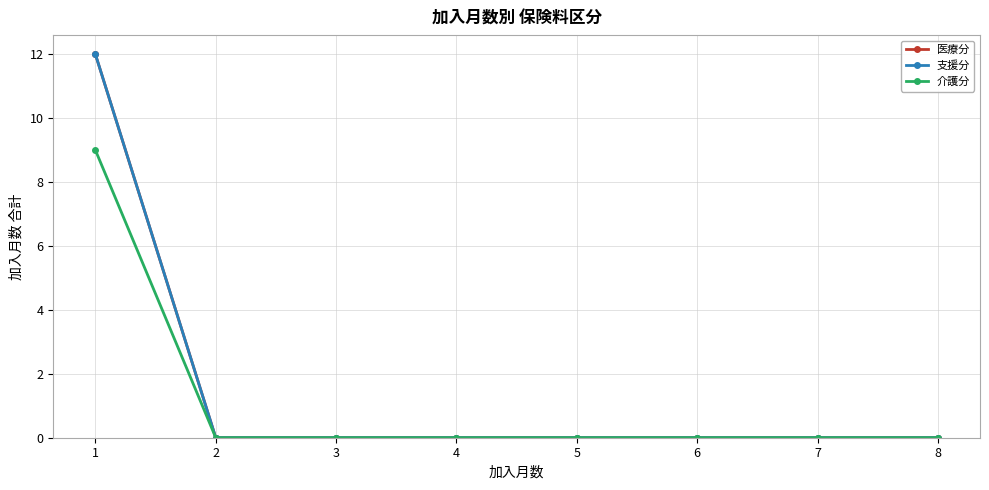

How many categories are shown in the chart?

8